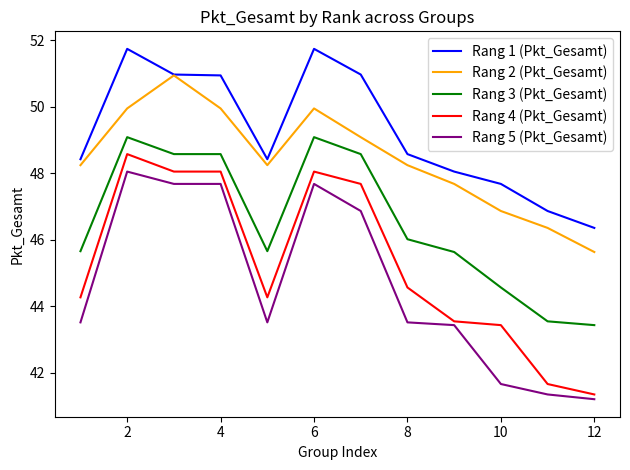

List the series in order of their peak value, lowest first.

Rang 5 (Pkt_Gesamt), Rang 4 (Pkt_Gesamt), Rang 3 (Pkt_Gesamt), Rang 2 (Pkt_Gesamt), Rang 1 (Pkt_Gesamt)